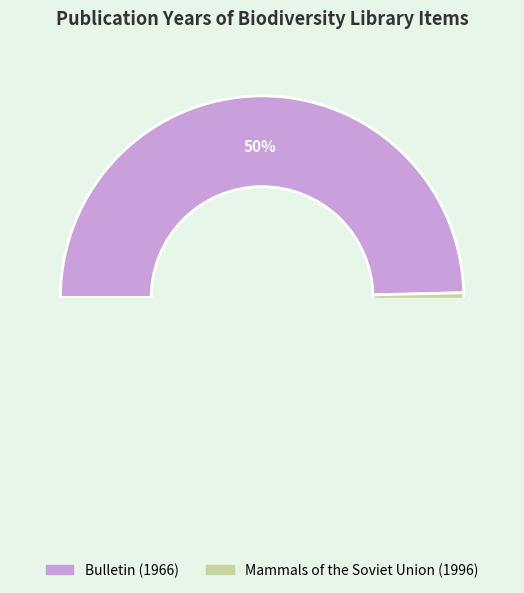

Count the number of slices in the pie.

2